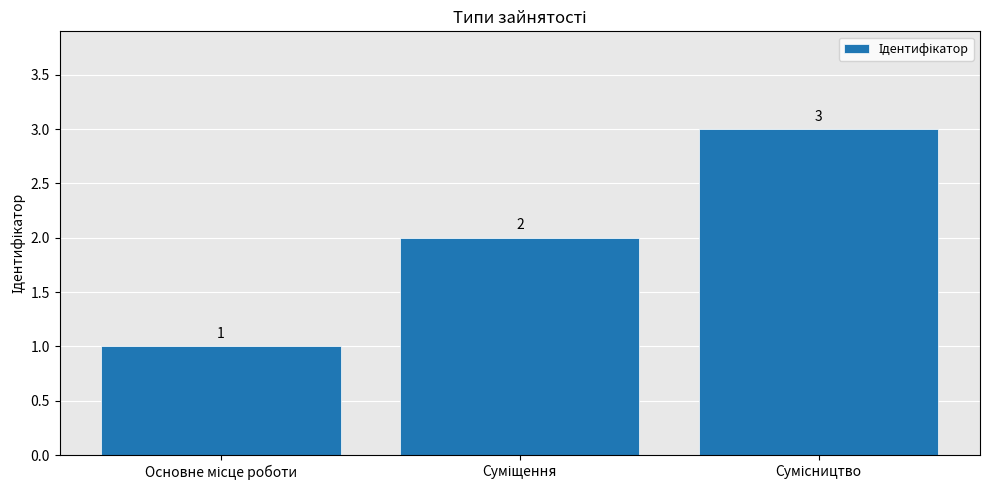

What is the value of the 2nd bar from the left?

2